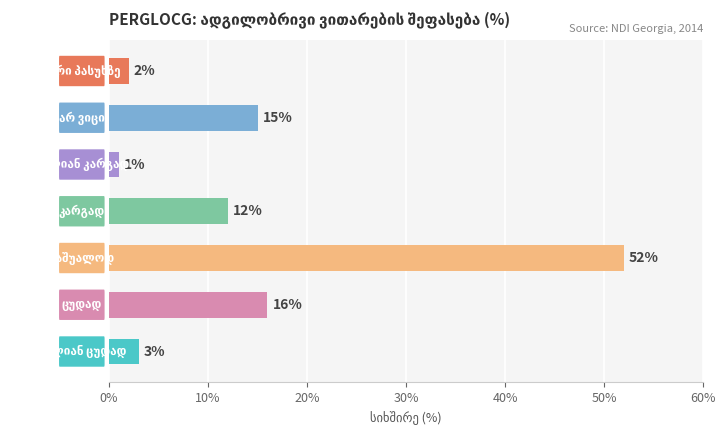

What is the greatest value displayed?

52